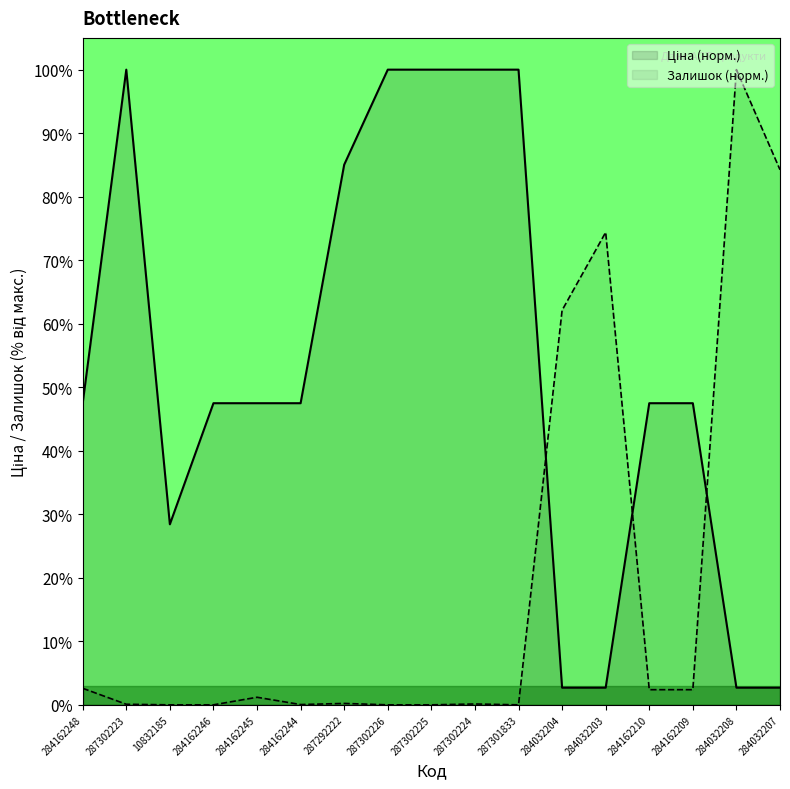

Reading left to right, transcribe all the data shown in this chart.

Ціна: 47.5	100.0	28.4	47.5	47.5	47.5	85.0	100.0	100.0	100.0	100.0	2.7	2.7	47.5	47.5	2.7	2.7
Залишок: 2.6	0.1	0.0	0.0	1.2	0.0	0.2	0.0	0.0	0.1	0.0	62.1	74.4	2.4	2.4	100.0	84.2